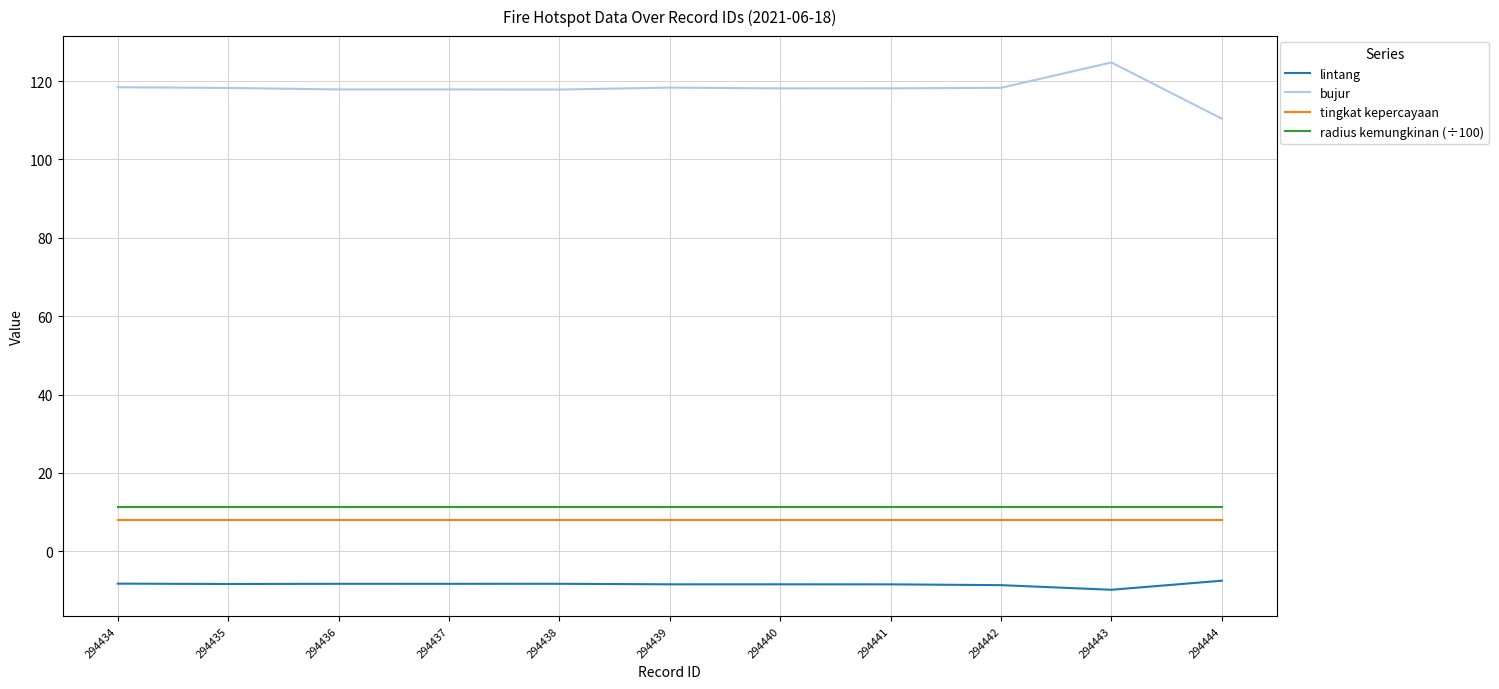

True or false: bujur and tingkat kepercayaan intersect in this chart.

False